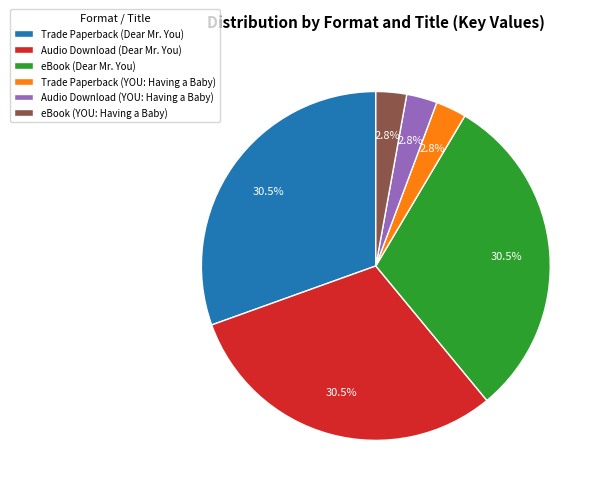

Is there any slice that represents more than half of the pie?

No